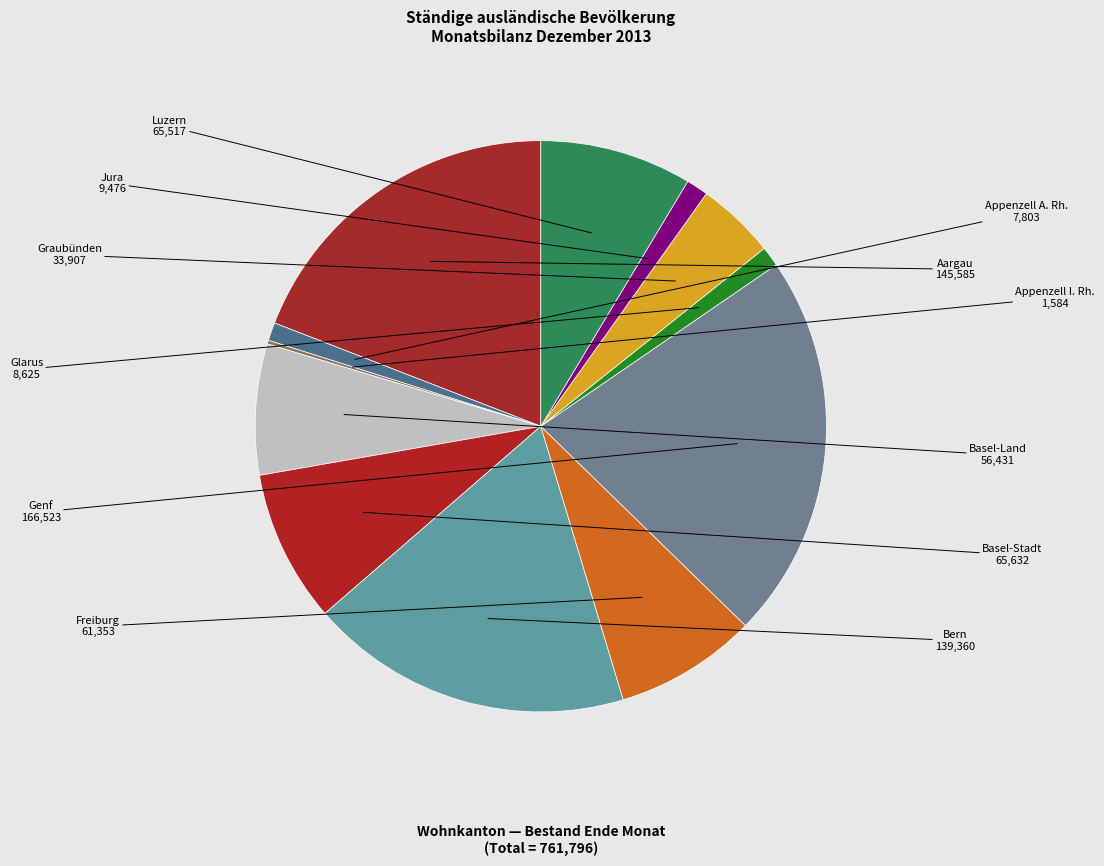

Between Luzern and Bern, which is larger?

Bern